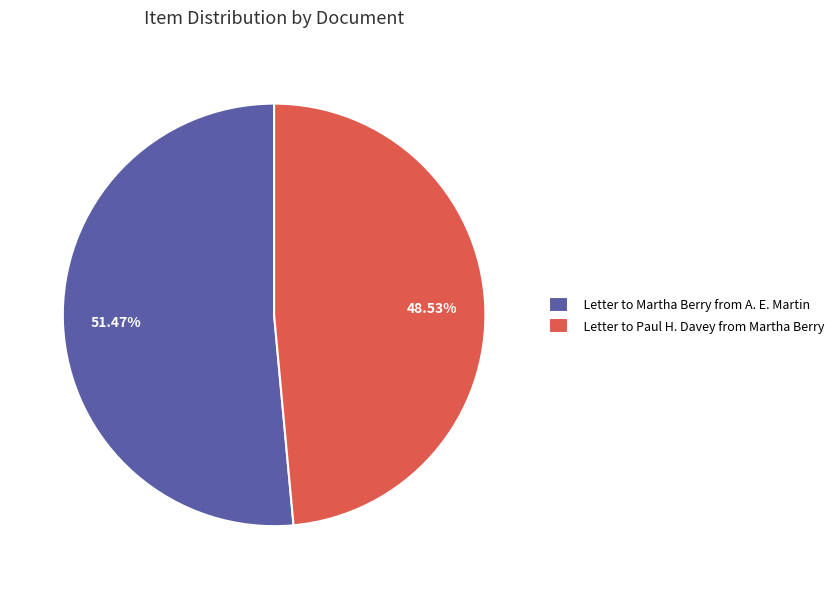

What percentage do Letter to Martha Berry from A. E. Martin and Letter to Paul H. Davey from Martha Berry together represent?

100.0%